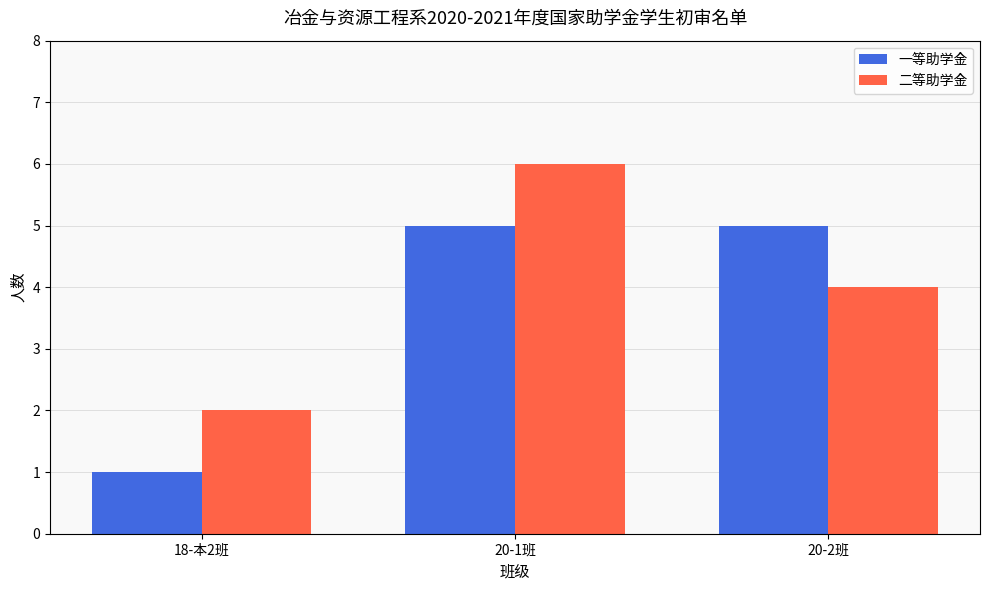

Reading left to right, list all the values displayed in this chart.

一等助学金: 18-本2班=1	20-1班=5	20-2班=5
二等助学金: 18-本2班=2	20-1班=6	20-2班=4